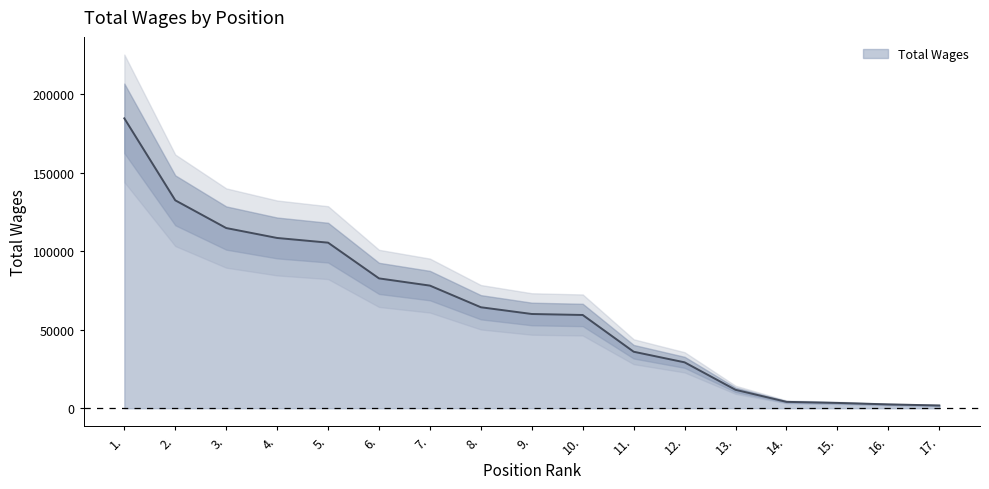

Is it true that the value at 1. is 89859?

False